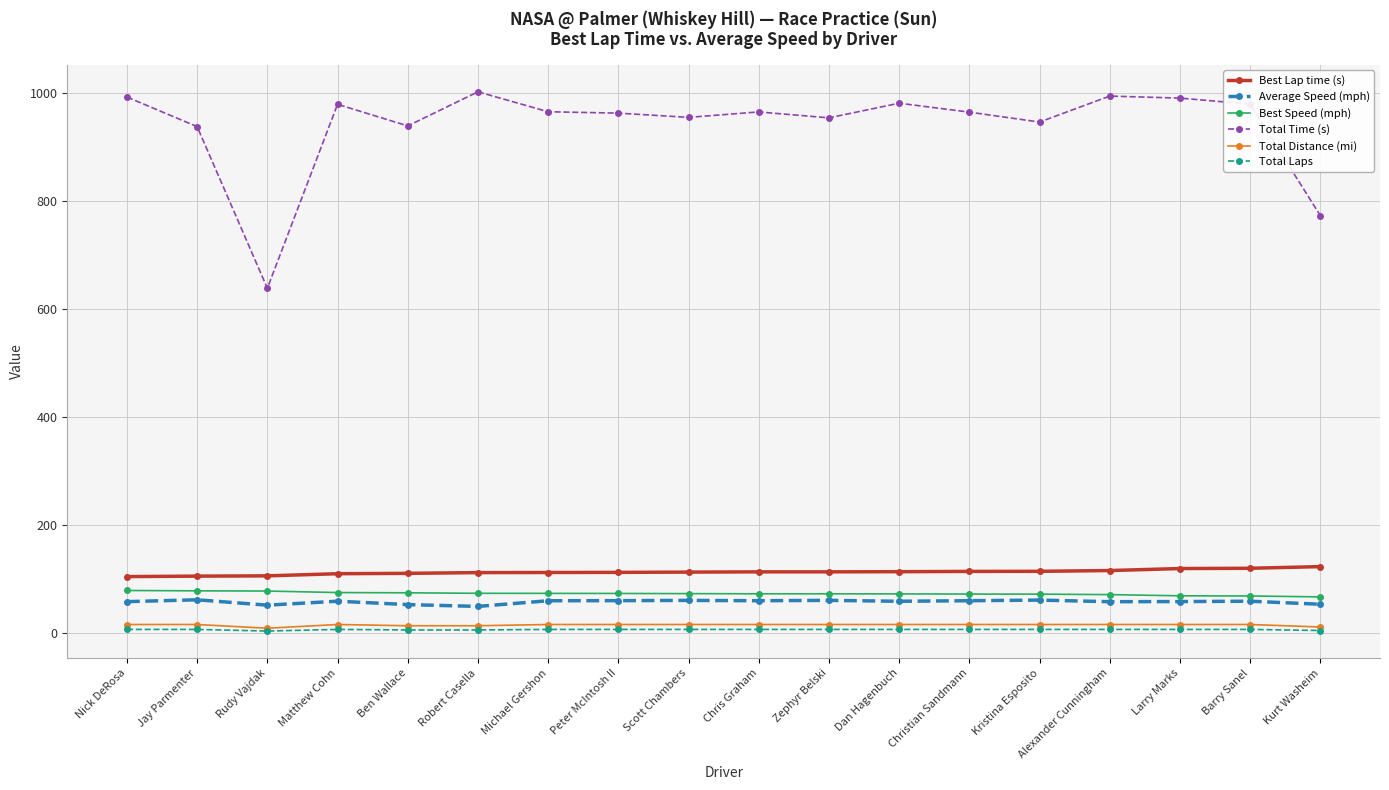

Which series has the widest spread of values?

Total Time (s)